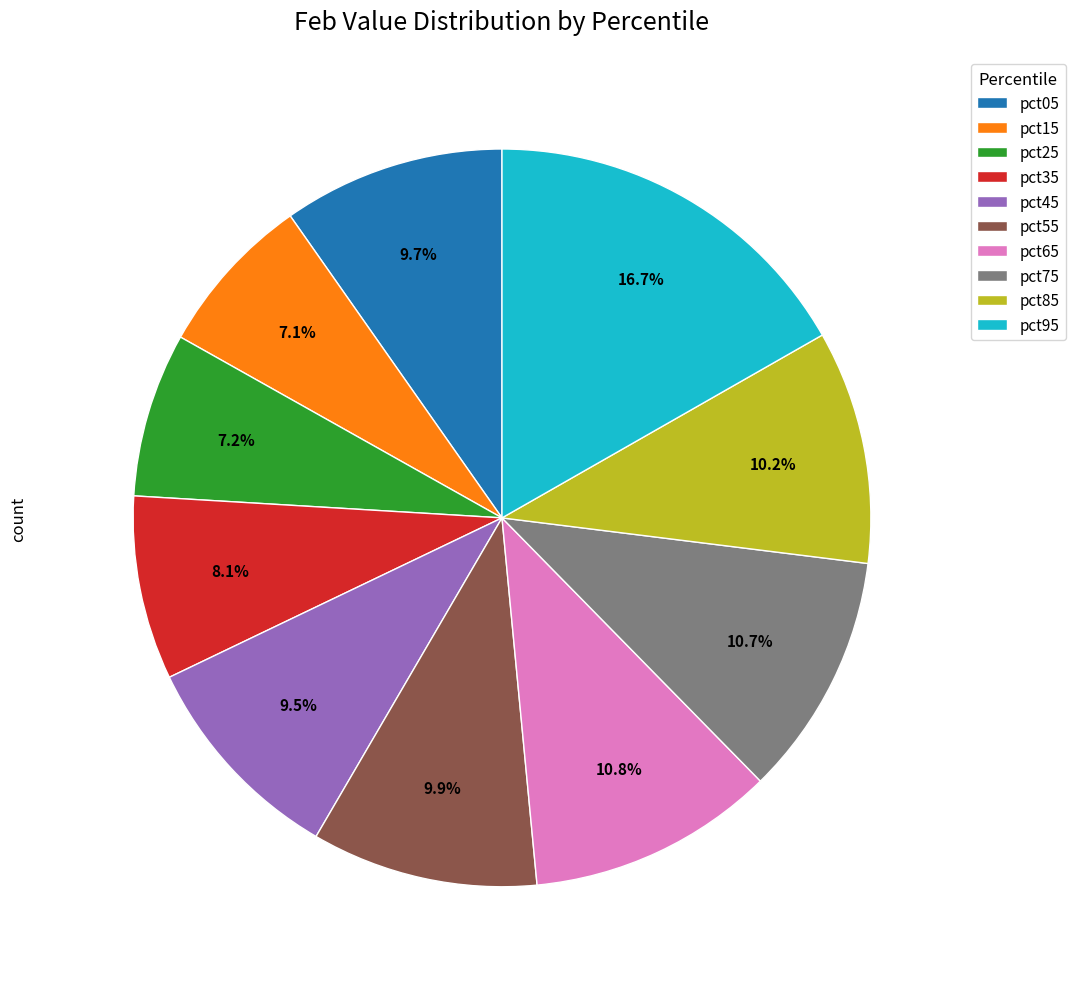

Combined, do pct05 and pct35 account for over 50%?

No